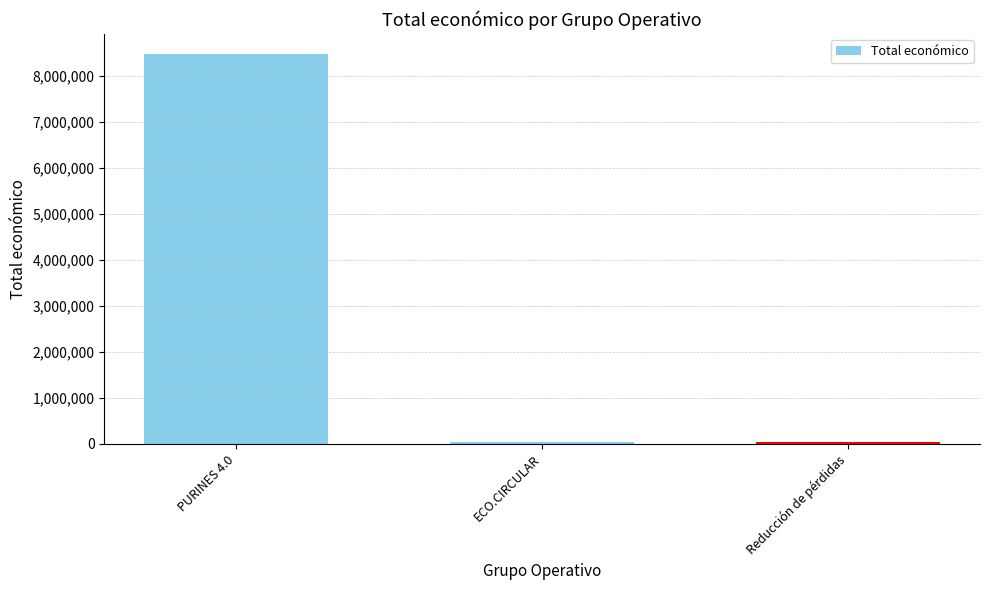

The value at PURINES 4.0 is 8484999. True or false?

True